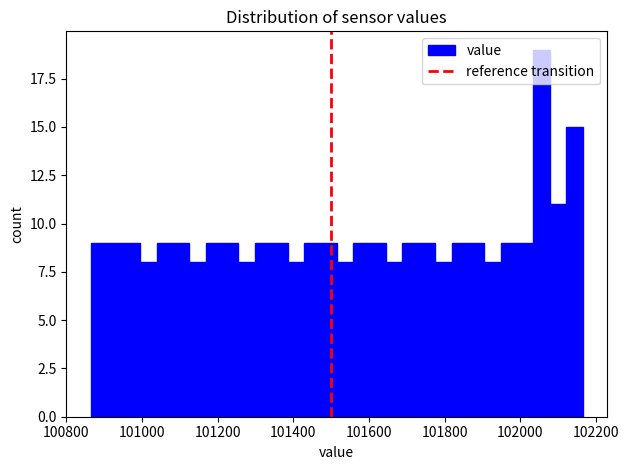

Around what value on the x-axis is the tallest bar? Give the approximate position of its centre, as read against the axis.

102060